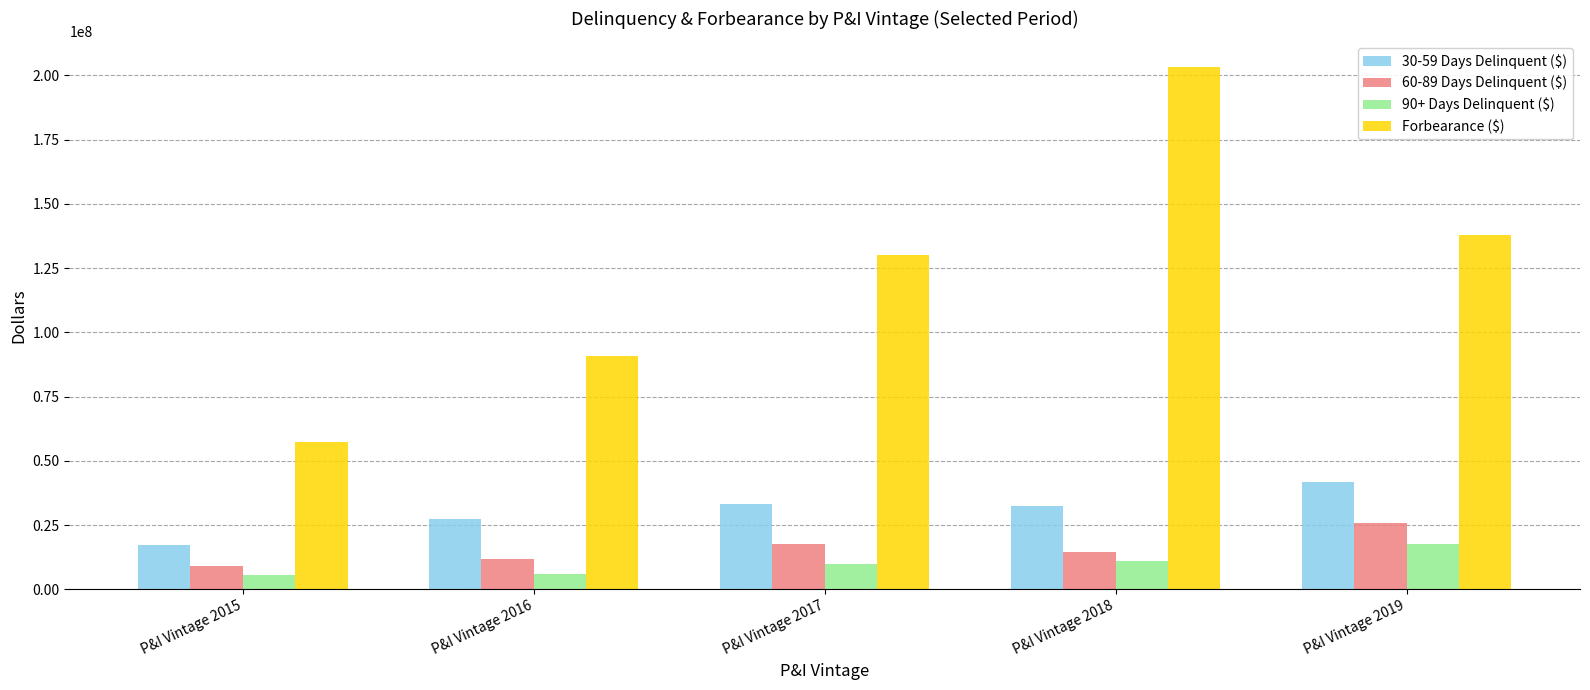

What is the sum of all 30-59 Days Delinquent ($) values?

151587609.9